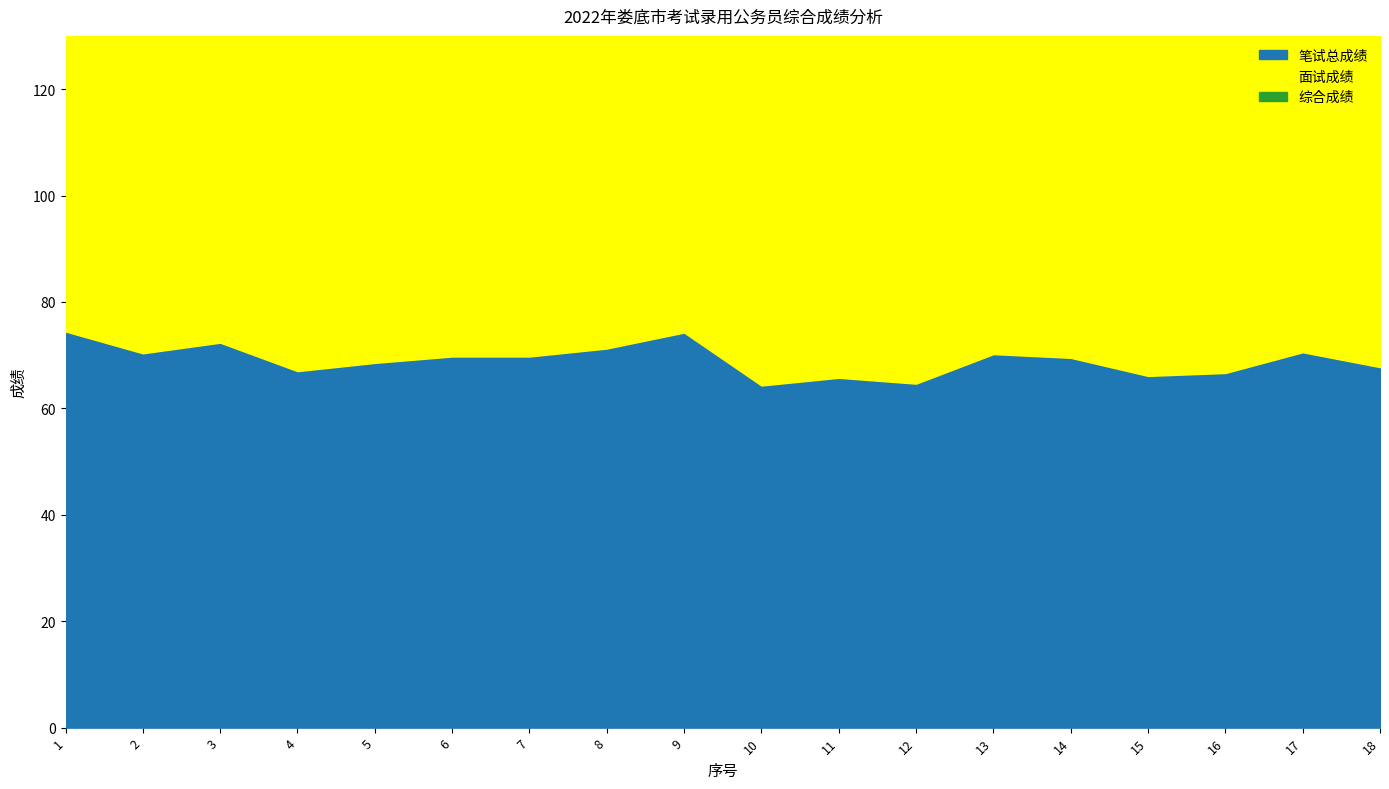

What is the difference between the maximum and minimum values in the 综合成绩 series?

27.1